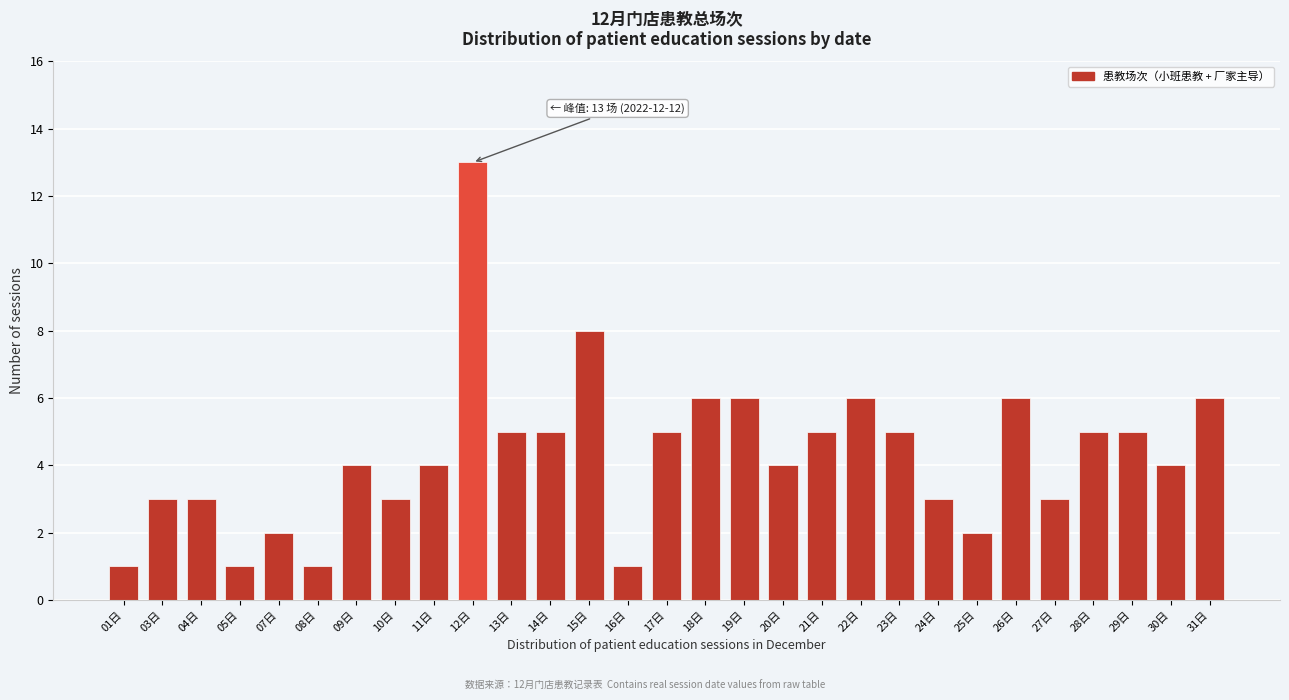

Reading left to right, transcribe all the data shown in this chart.

01日=1	03日=3	04日=3	05日=1	07日=2	08日=1	09日=4	10日=3	11日=4	12日=13	13日=5	14日=5	15日=8	16日=1	17日=5	18日=6	19日=6	20日=4	21日=5	22日=6	23日=5	24日=3	25日=2	26日=6	27日=3	28日=5	29日=5	30日=4	31日=6